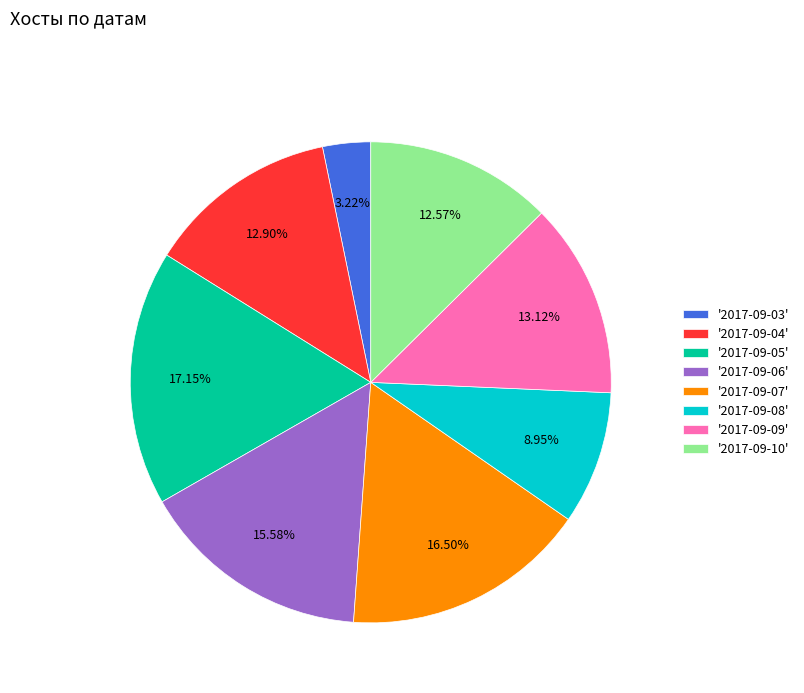

Does any single category account for the majority?

No